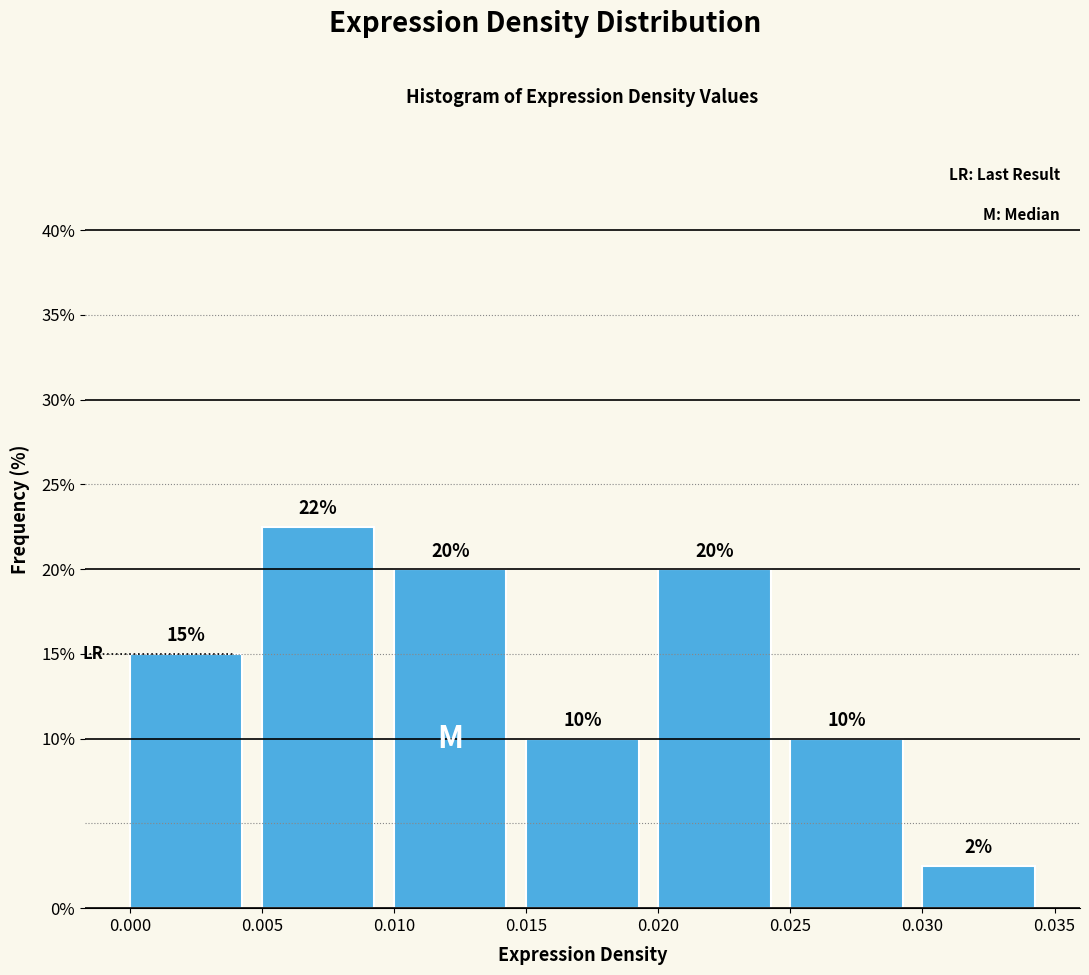

Which range on the x-axis has the tallest bar?

0.005 to 0.010